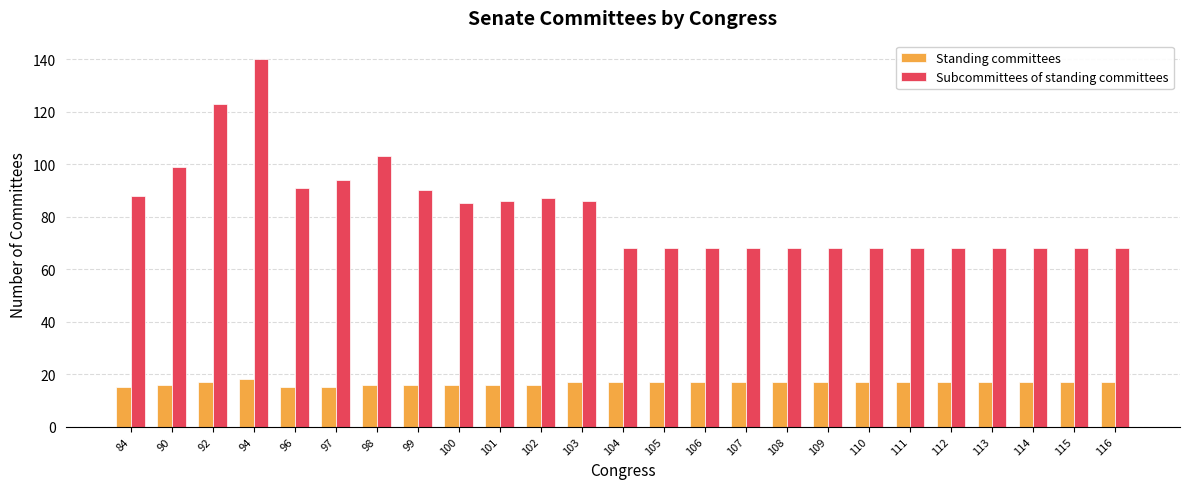

What is the sum of the Standing committees values at 99 and 111?

33